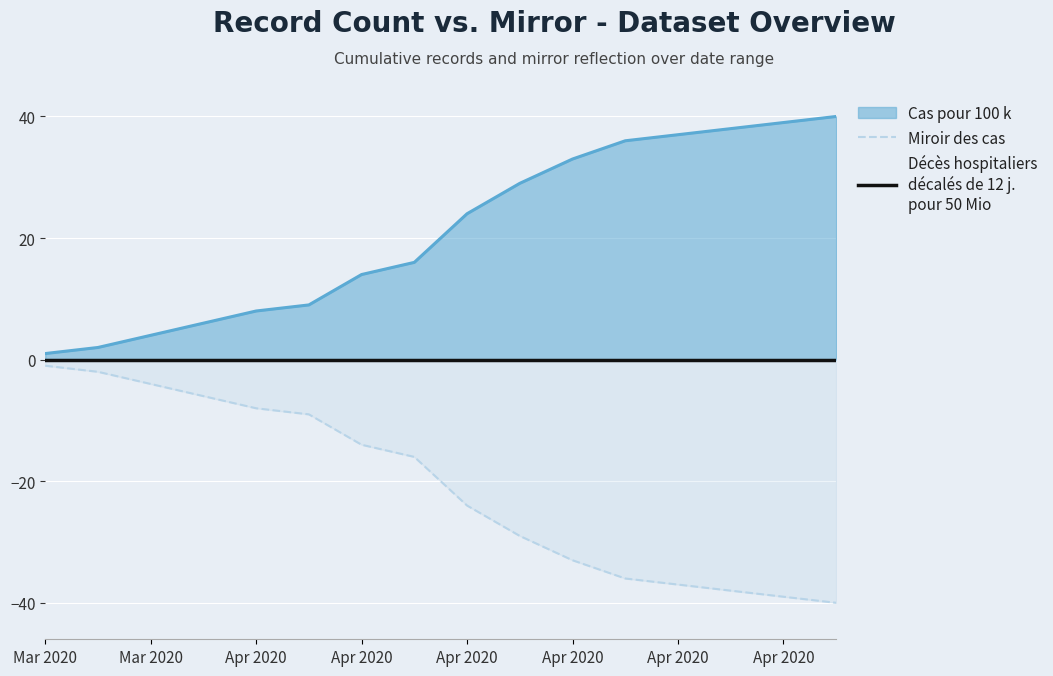

Between Apr 2020 and 11, which series saw the biggest shift?

Miroir des cas